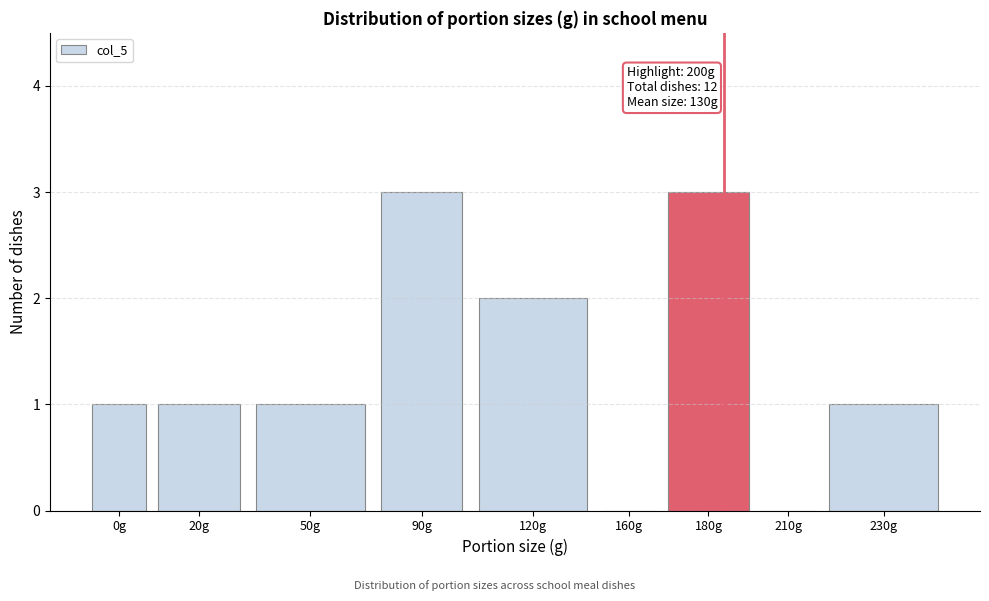

Reading right to left, transcribe all the data shown in this chart.

230g=1	210g=0	180g=3	160g=0	120g=2	90g=3	50g=1	20g=1	0g=1